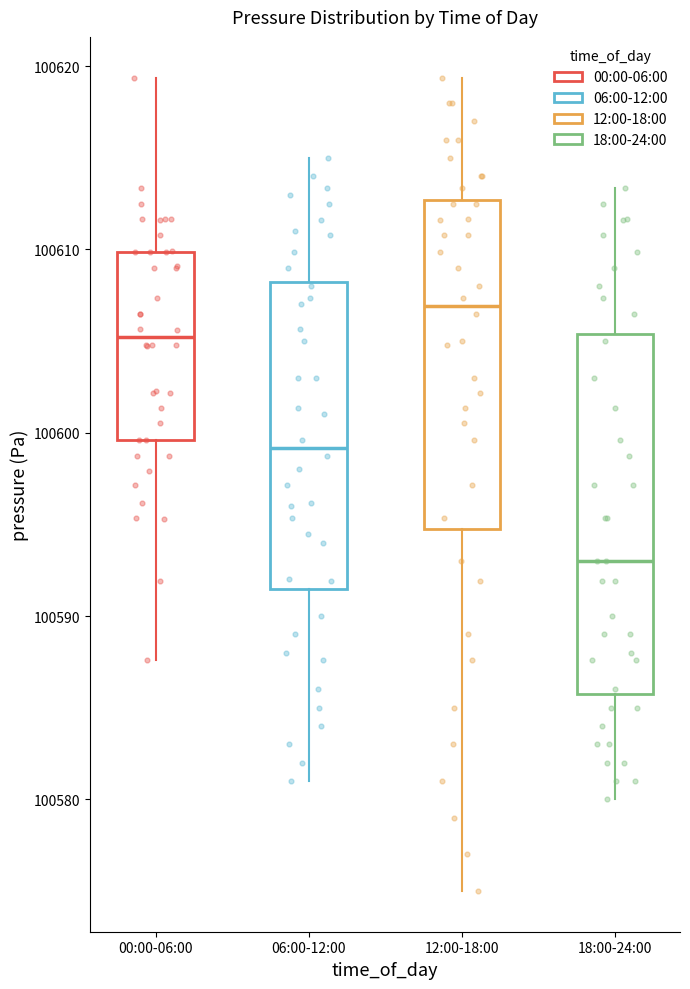

Which box's median line is the lowest?

18:00-24:00